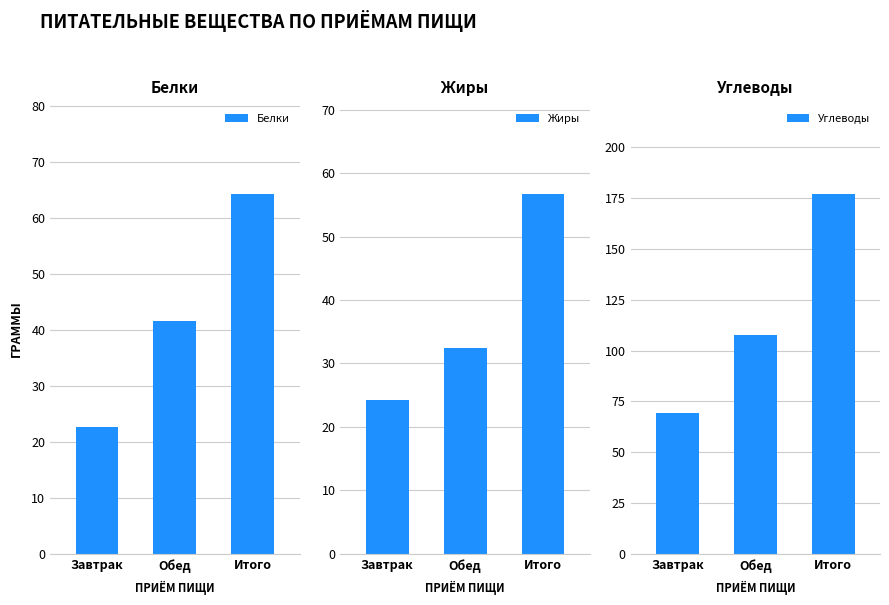

What is the label of the 1st bar from the left?

Завтрак